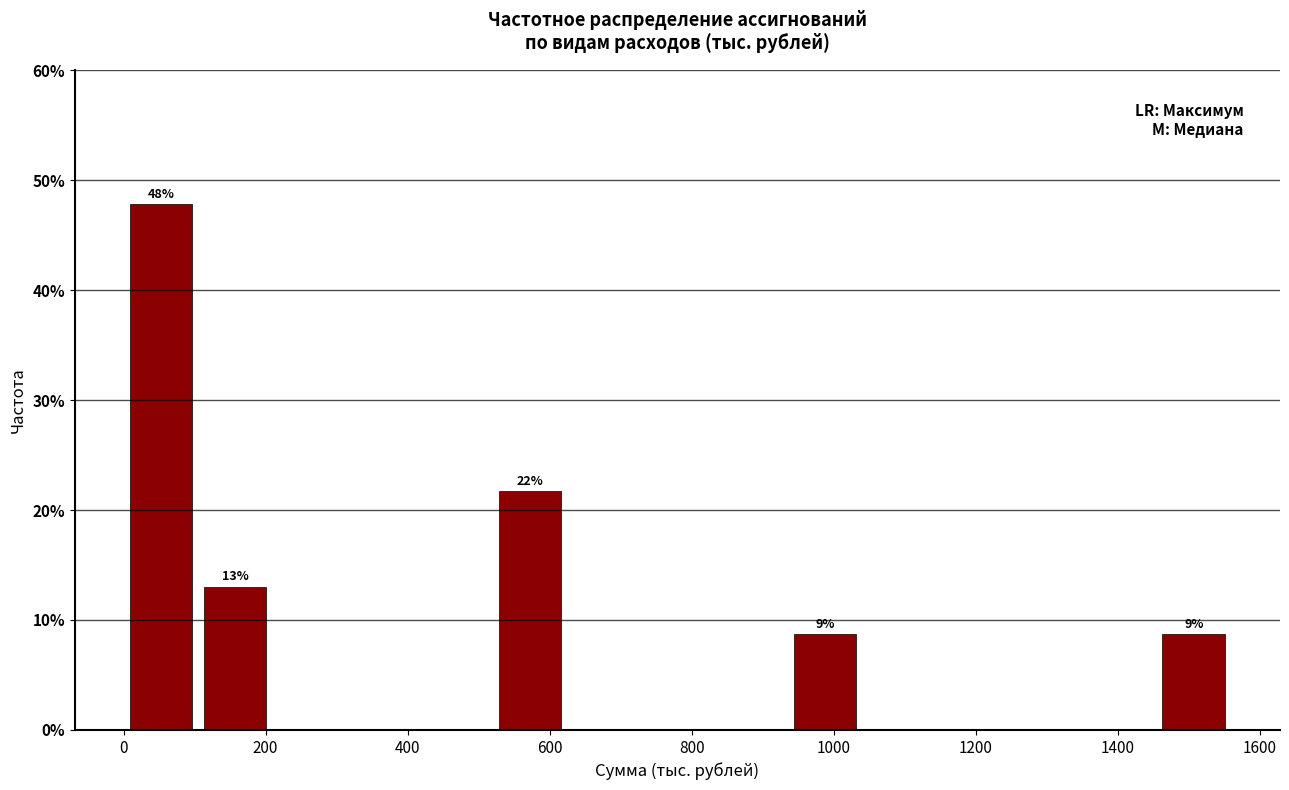

Which range on the x-axis has the tallest bar?

0 to 100